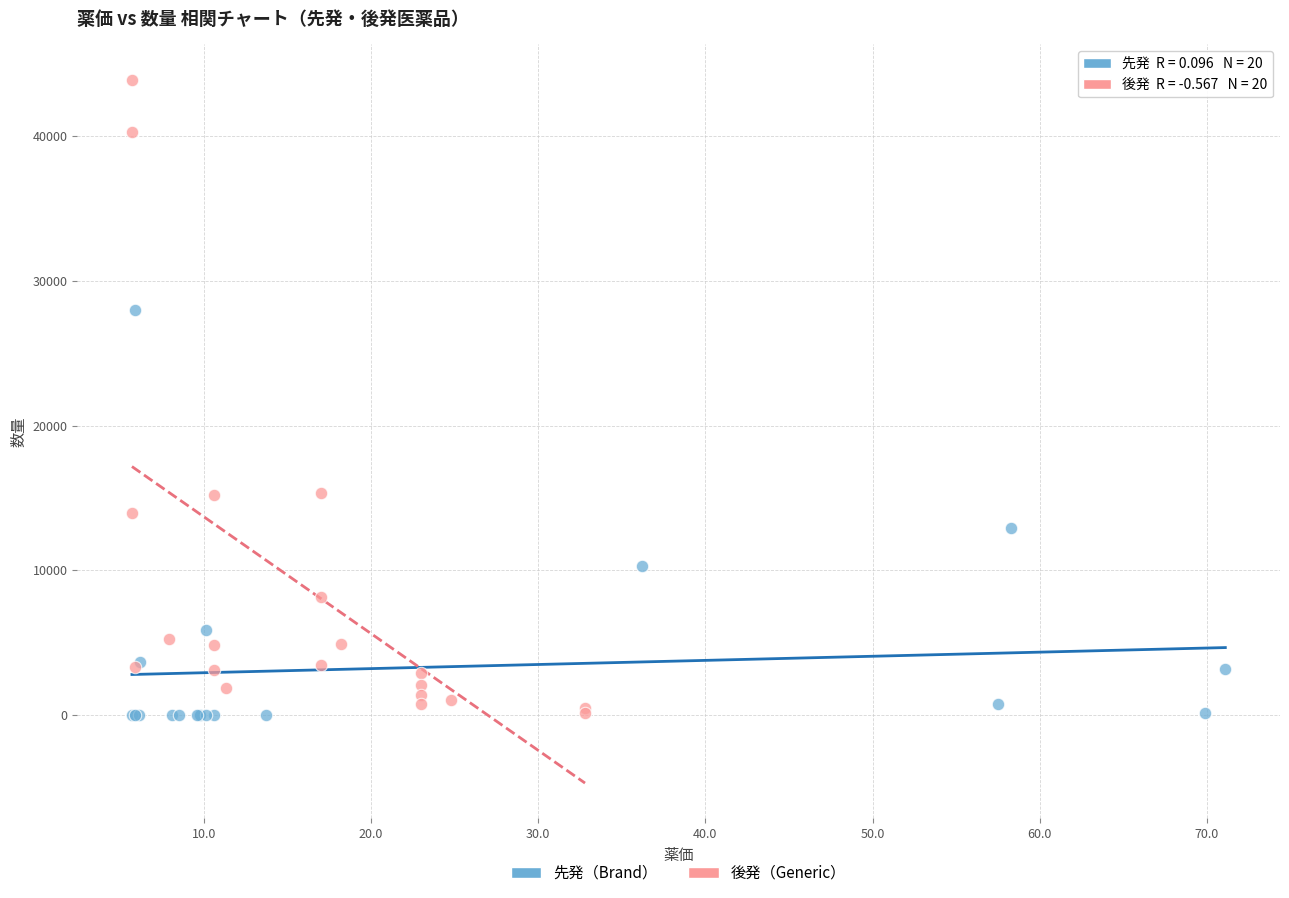

Which series contains the highest Y value?

後発（Generic）